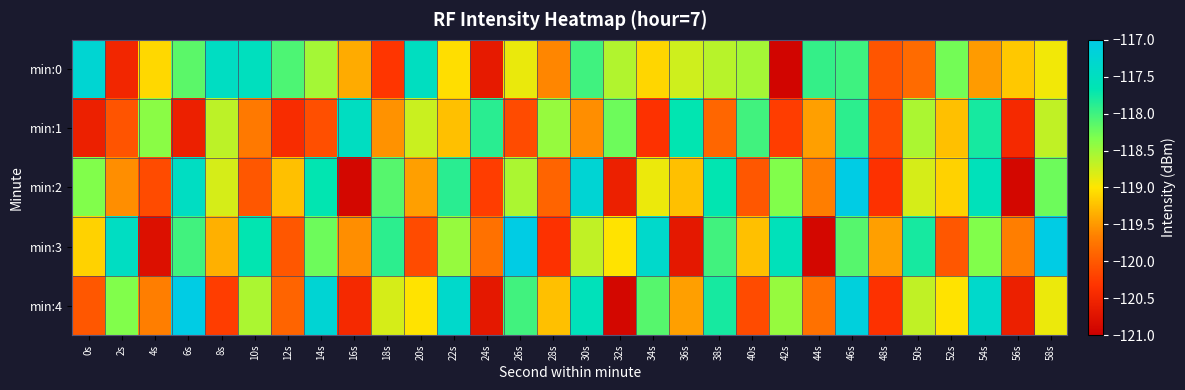

Which label corresponds to the smallest value in the chart?

42s